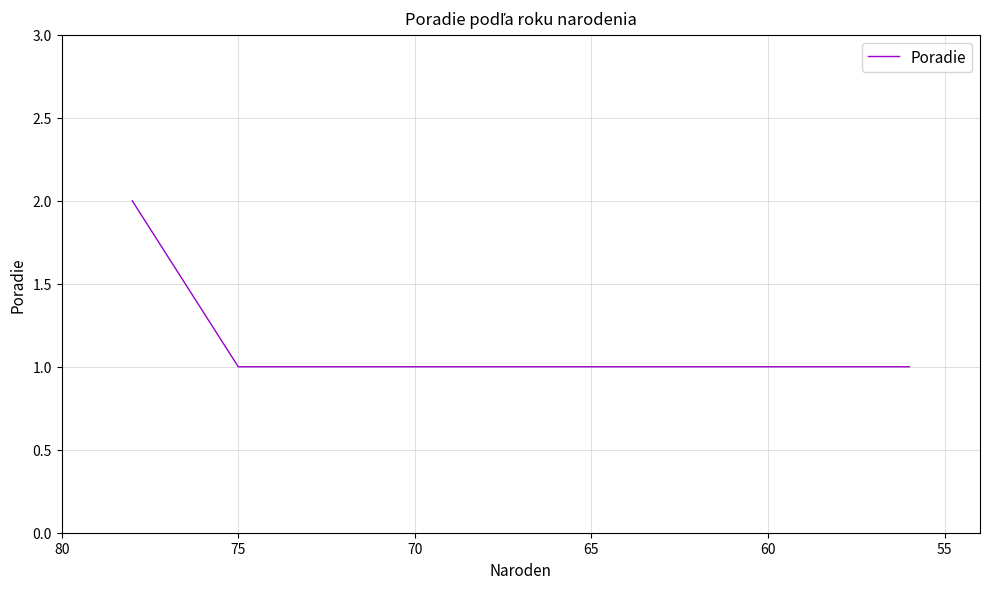

What is the maximum value shown in the chart?

2